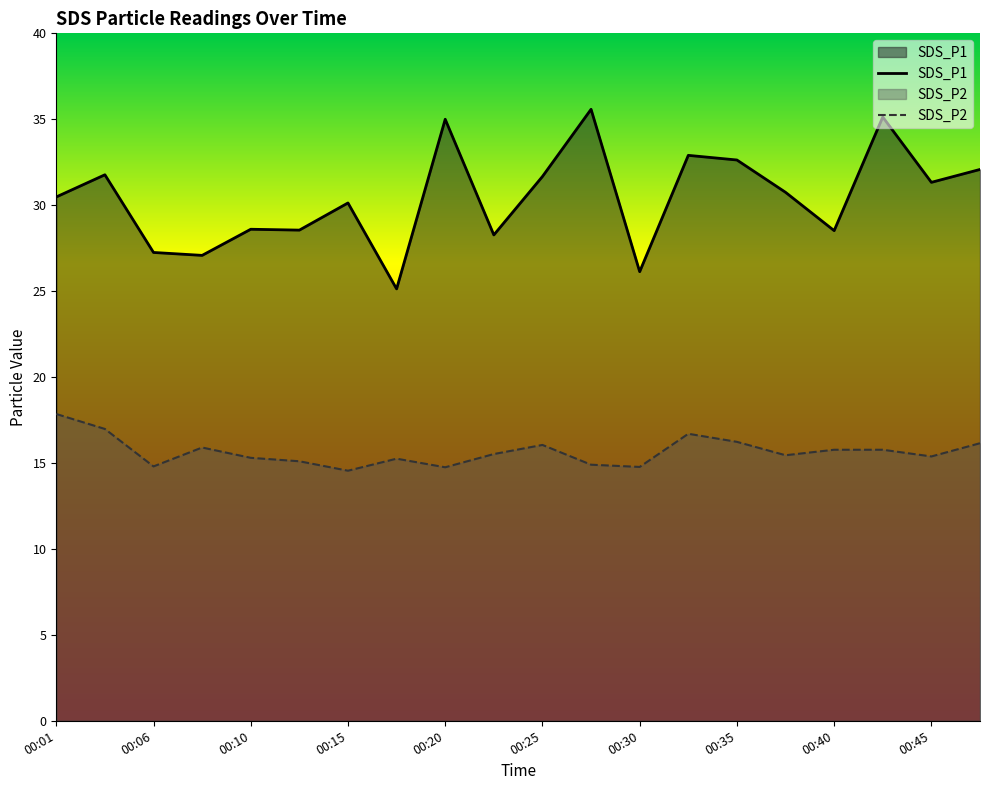

True or false: SDS_P2 and SDS_P1 cross at least once.

False